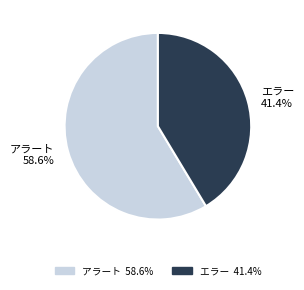

True or false: アラート accounts for 74% of the total.

False